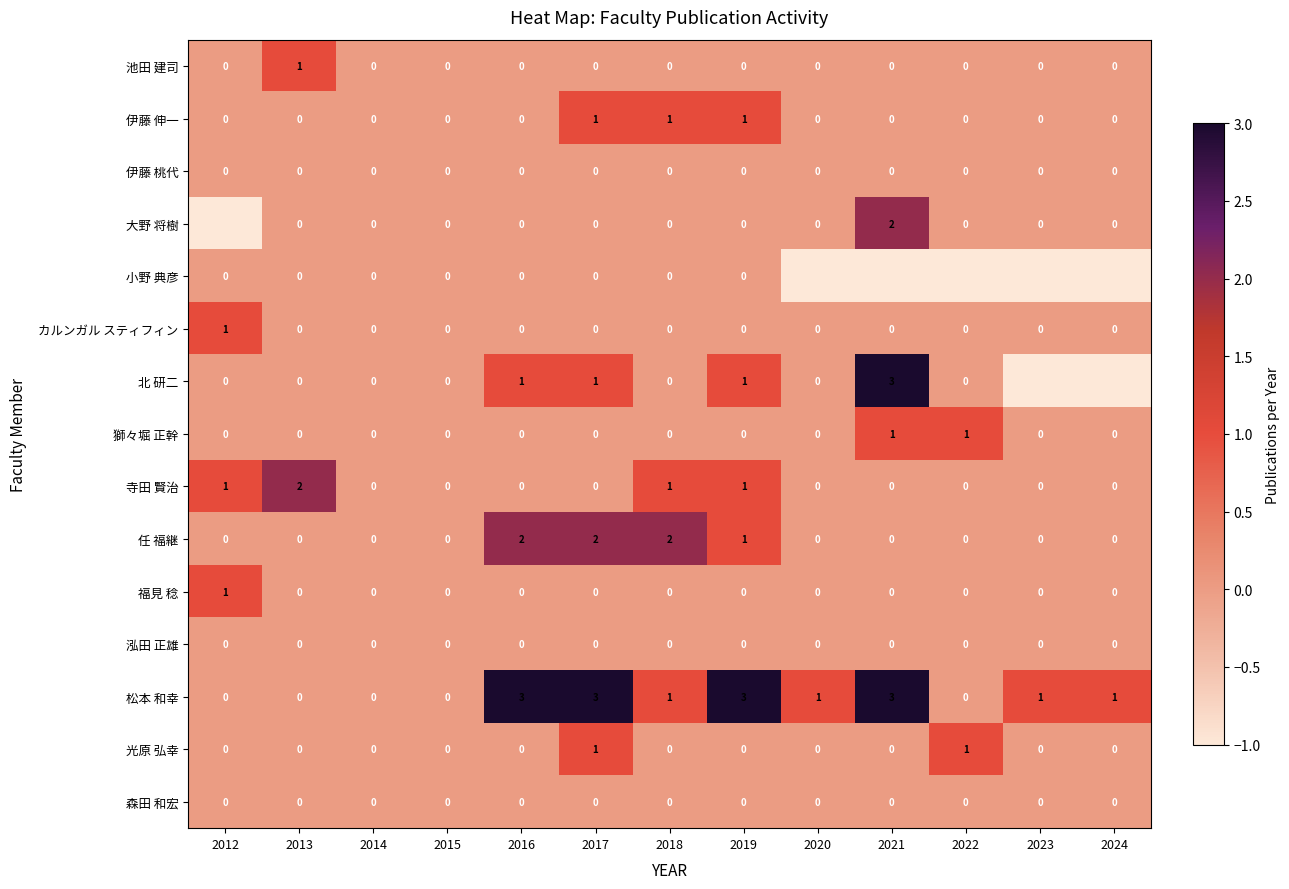

Count the 池田 建司 values in the range 0 to 1.

13